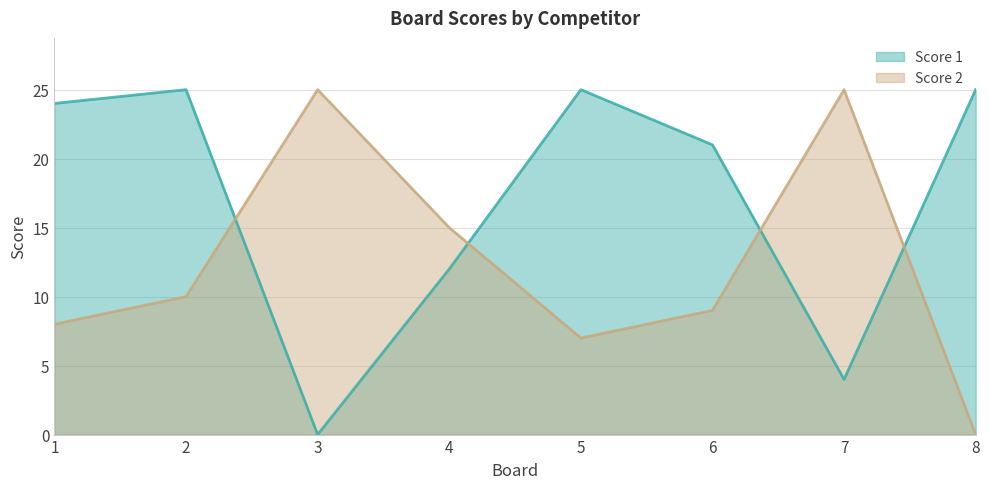

What are all the series names shown in the legend?

Score 1, Score 2